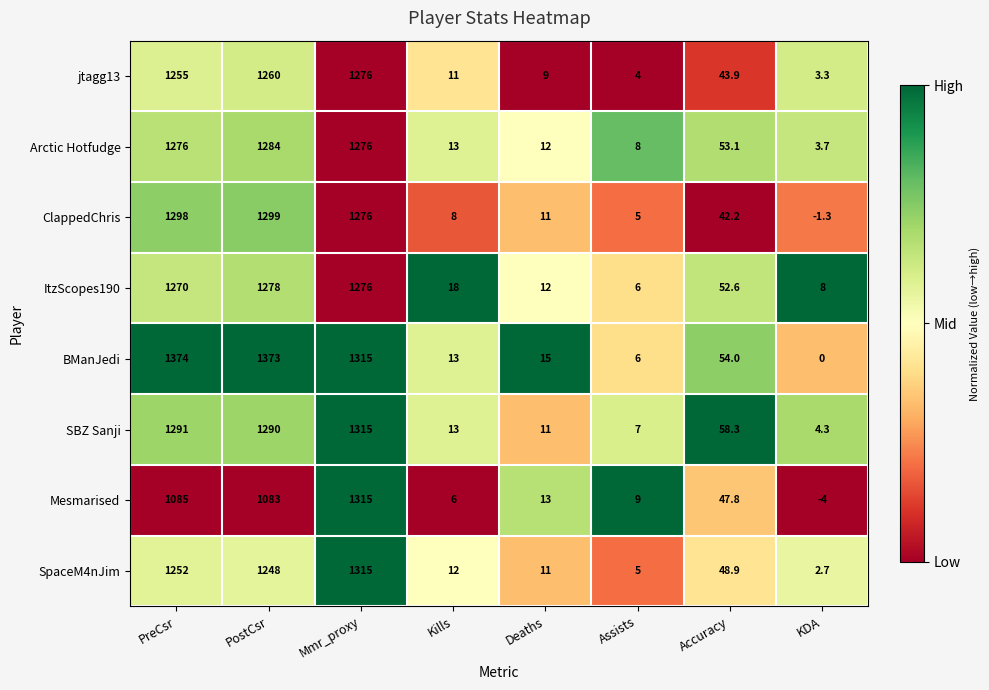

What is the average value of the SBZ Sanji series?

498.7